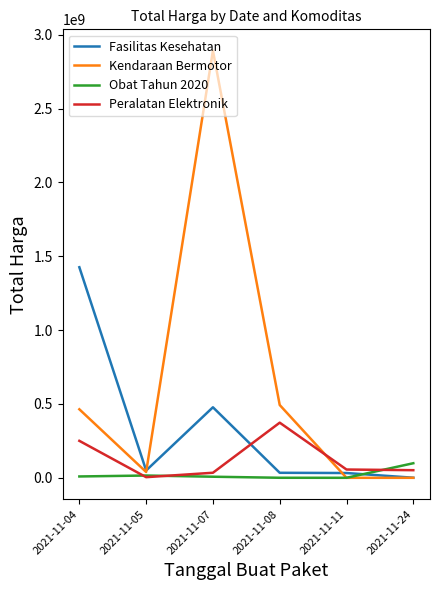

List the series in order of their overall mean, highest first.

Kendaraan Bermotor, Fasilitas Kesehatan, Peralatan Elektronik, Obat Tahun 2020